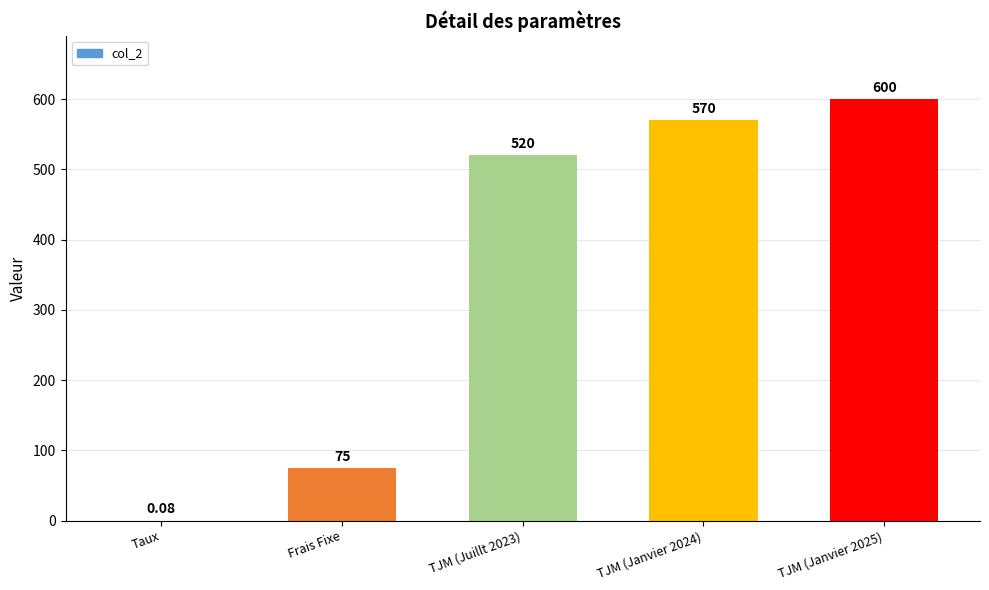

The chart shows a value of 882.2 at TJM (Janvier 2025). True or false?

False